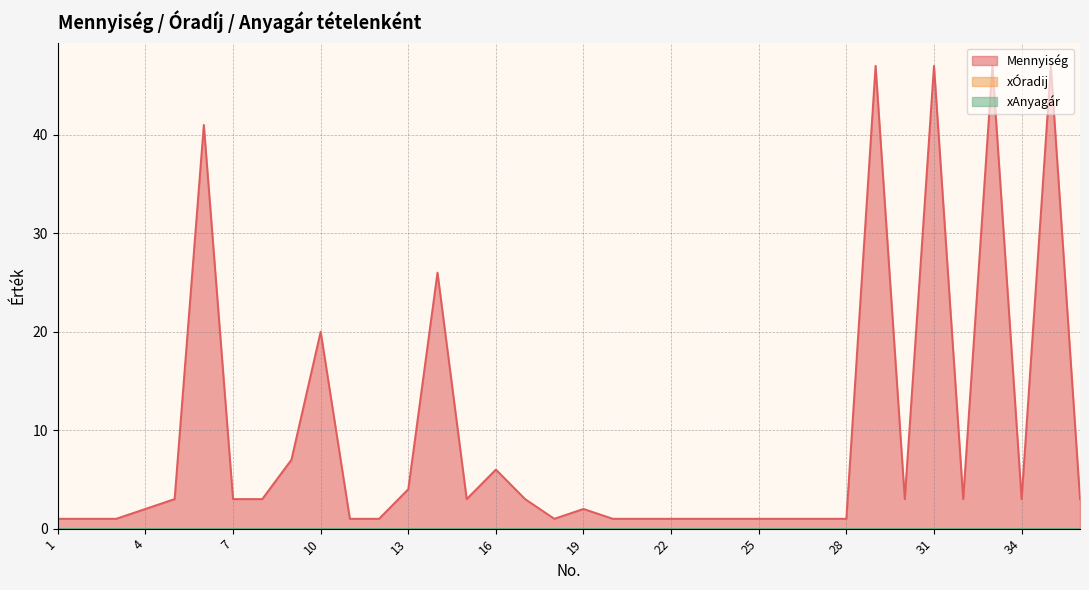

Is the value of xÓradij at 26 greater than the value of Mennyiség at 2?

No